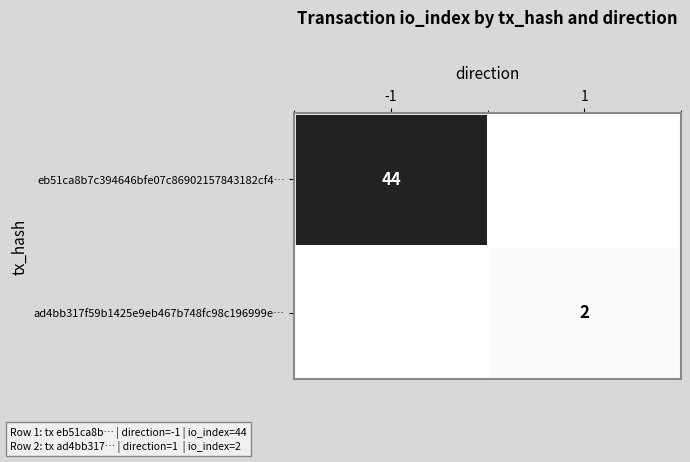

At which category does the chart reach its peak across all series?

-1